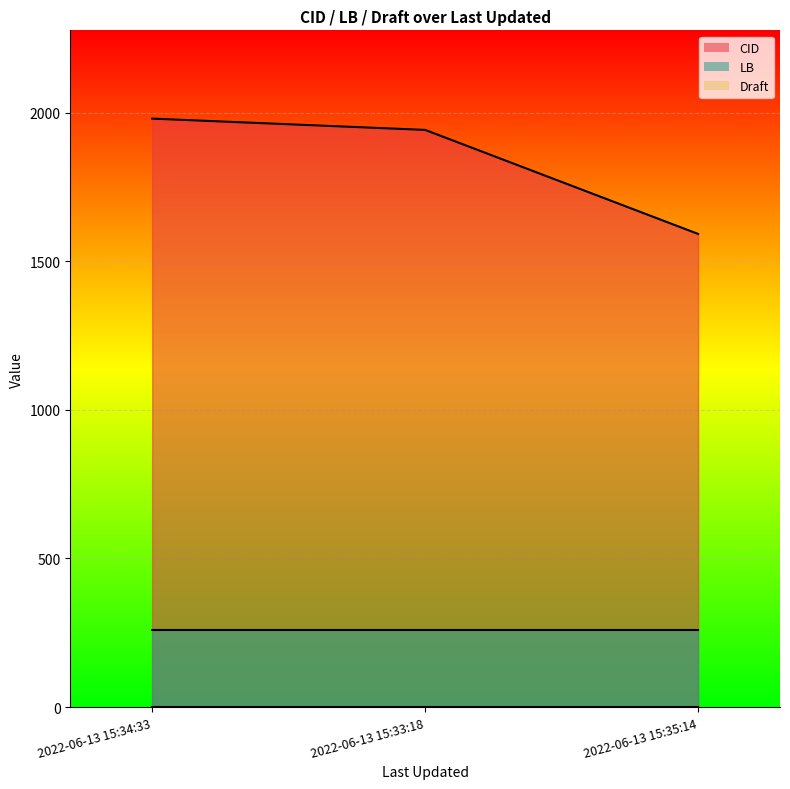

The CID series shows 510 at 2022-06-13 15:35:14. True or false?

False